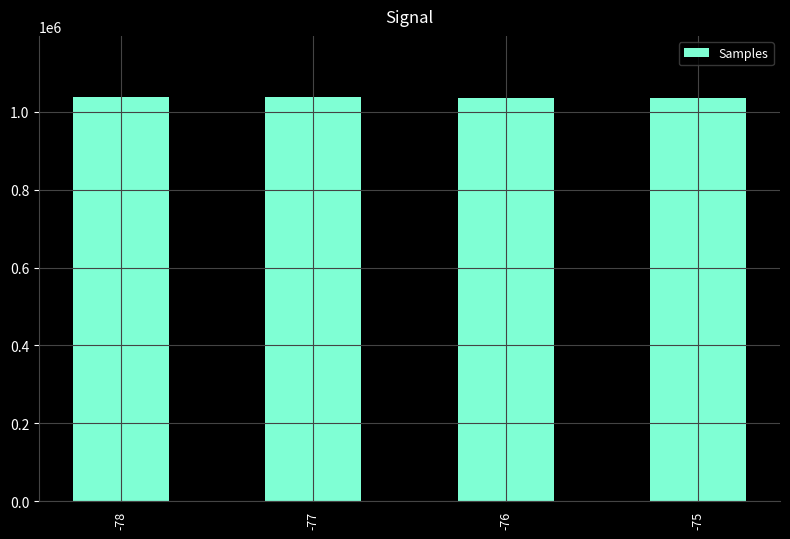

How many series are shown in this chart?

1